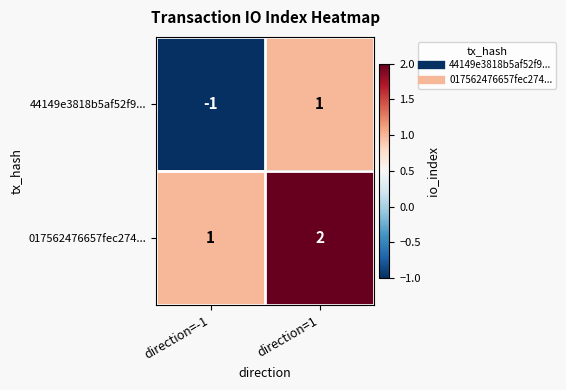

At which label is 017562476657fec274... closest to 1?

direction=-1